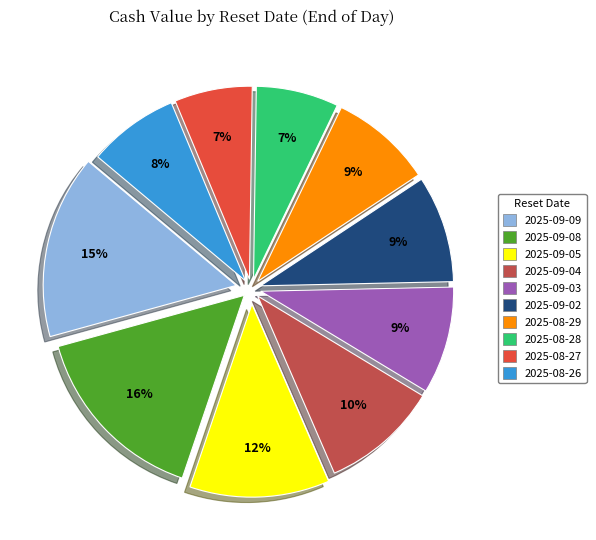

Is there any slice that represents more than half of the pie?

No